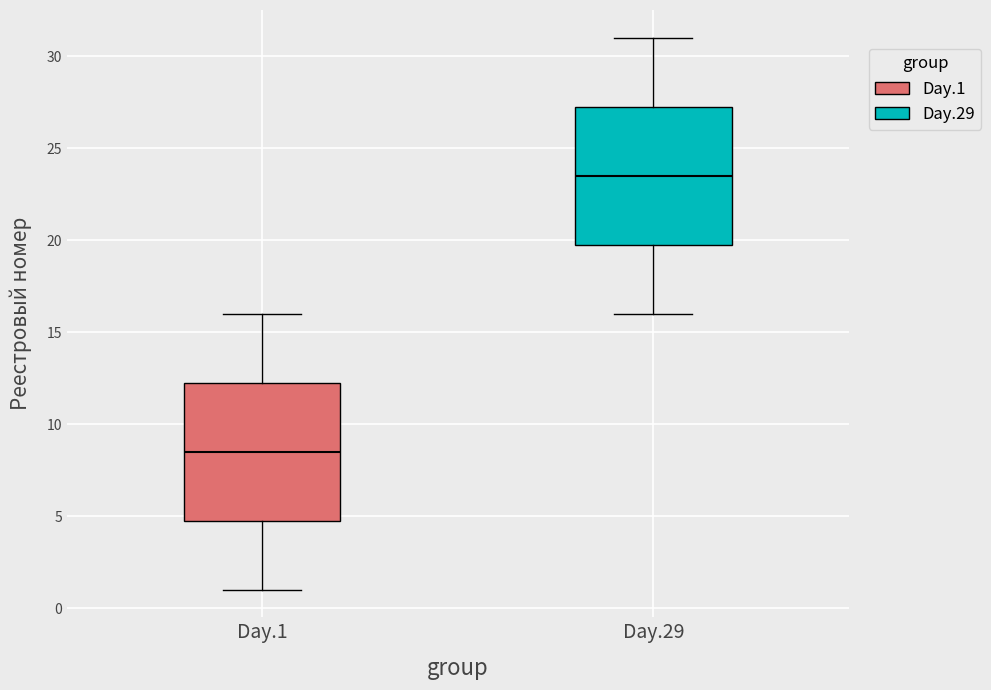

Which box has the highest median line?

Day.29